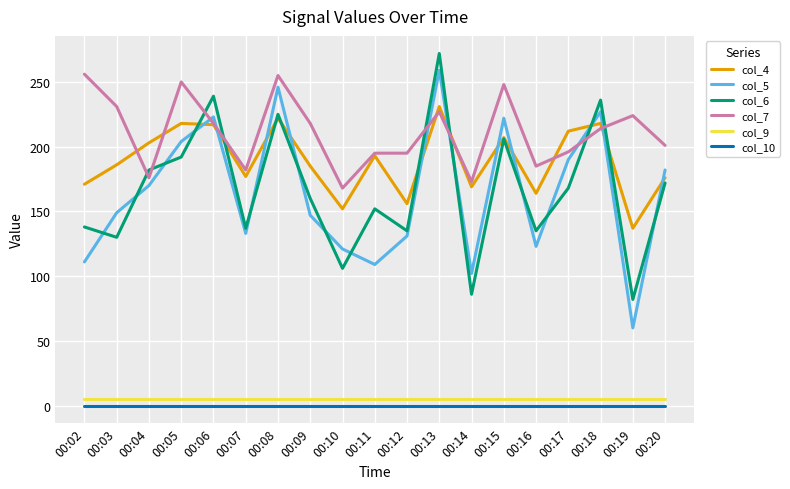

At which category is the sum across all series the highest?

00:13